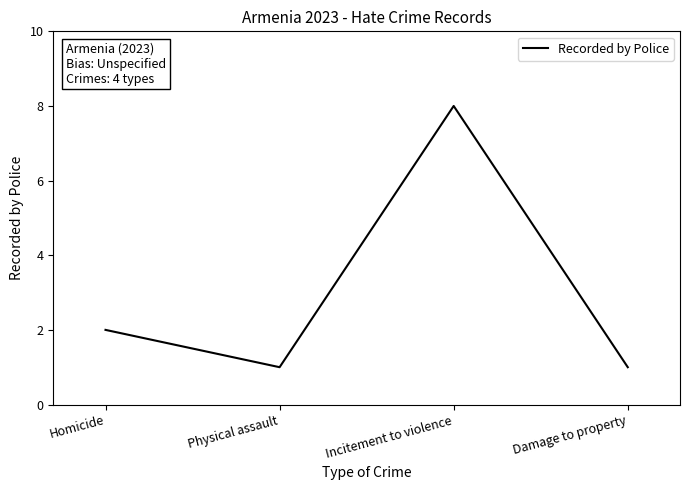

How many lines are shown in the chart?

1